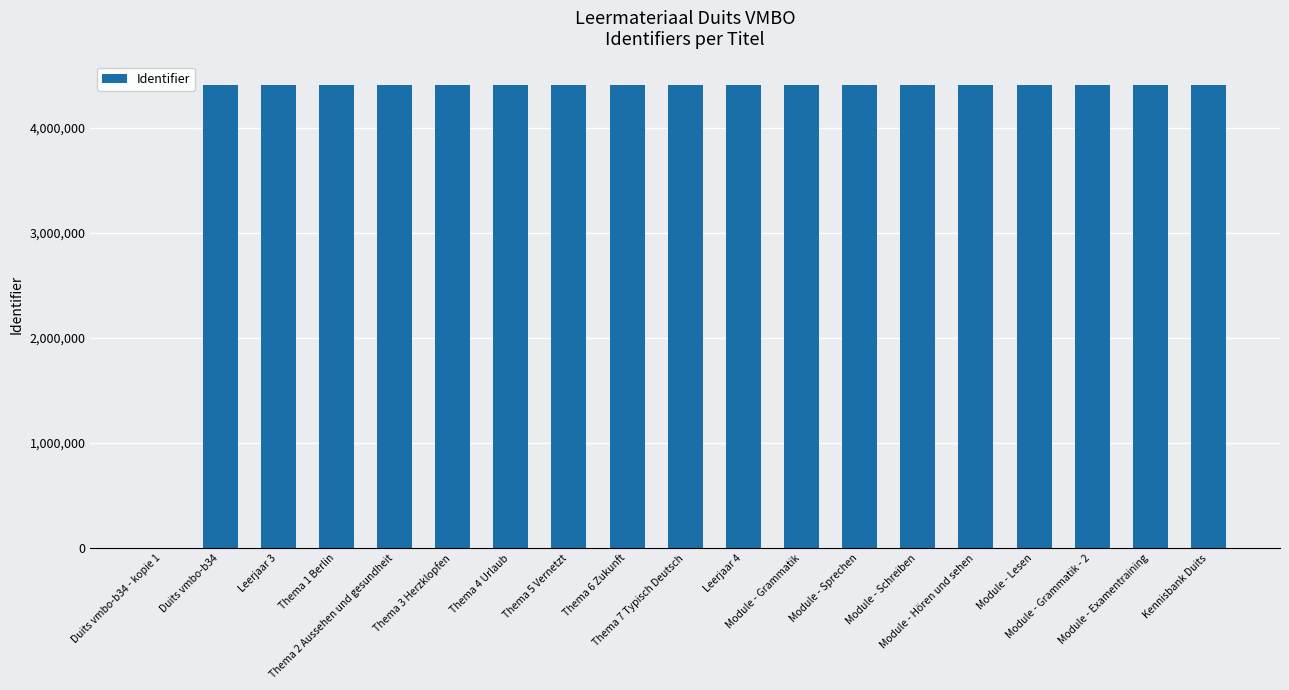

What is the approximate value at Thema 2 Aussehen und gesundheit, to the nearest 100?

4410900